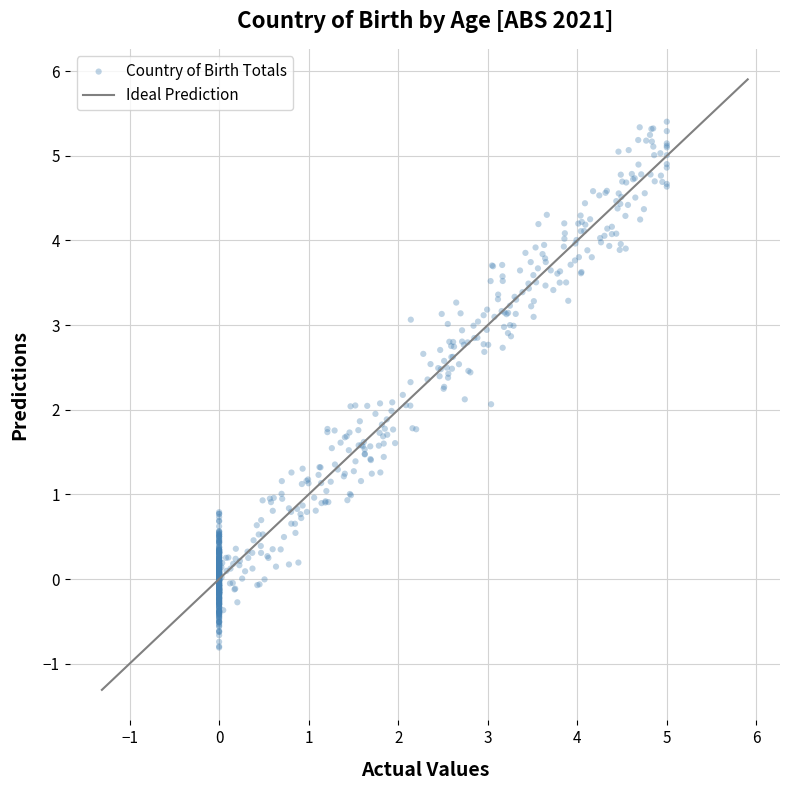

What is the range of X values (max minus min)?

5.0